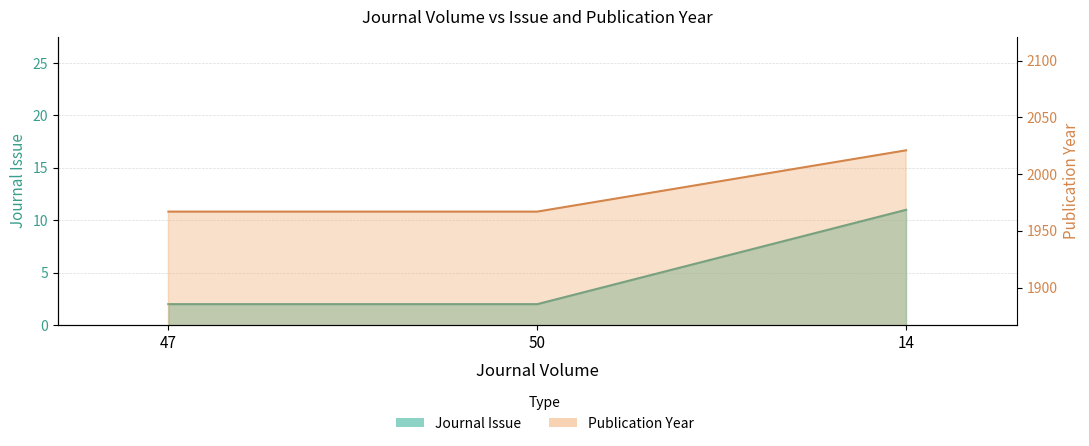

Count the number of data series in this chart.

2